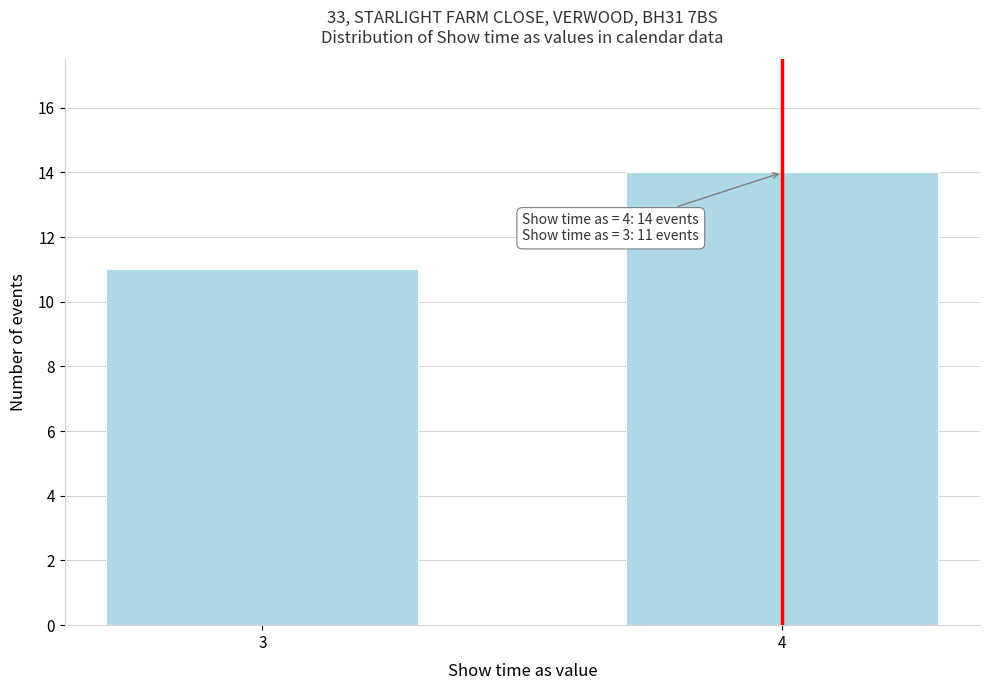

Reading left to right, extract all data points from this chart.

11	14